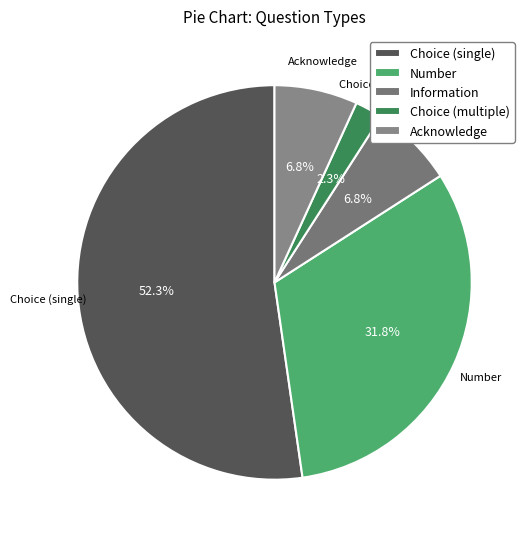

Does any single category account for the majority?

Yes